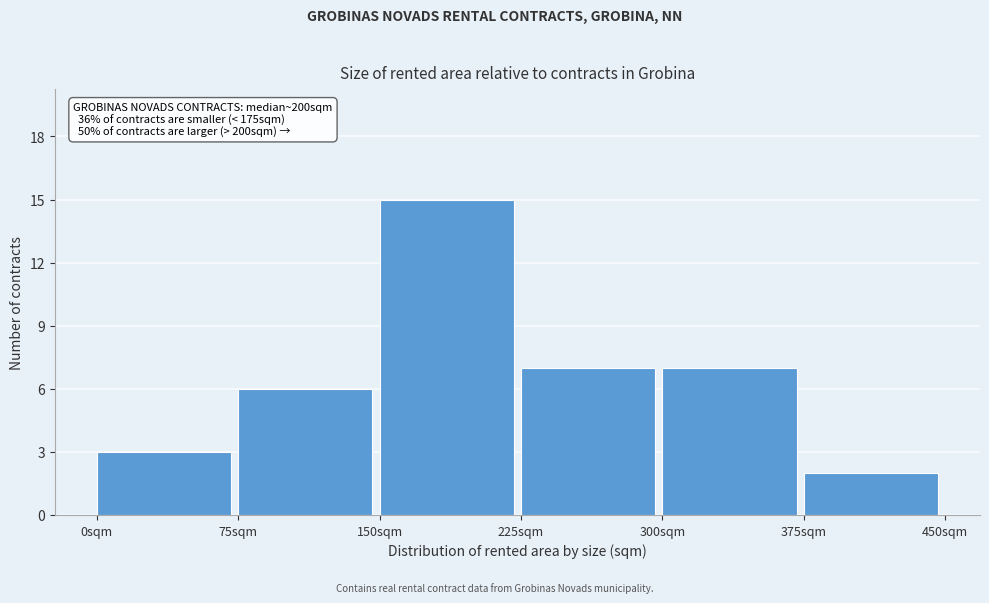

Which range on the x-axis has the tallest bar?

150 to 225